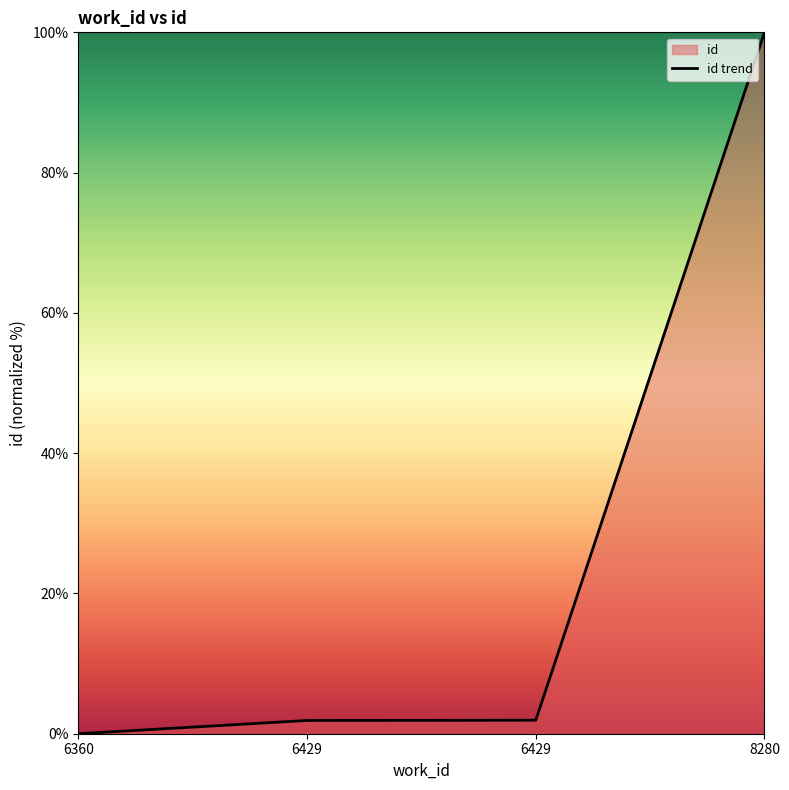

True or false: the data shows 1.9 at 6429.

True